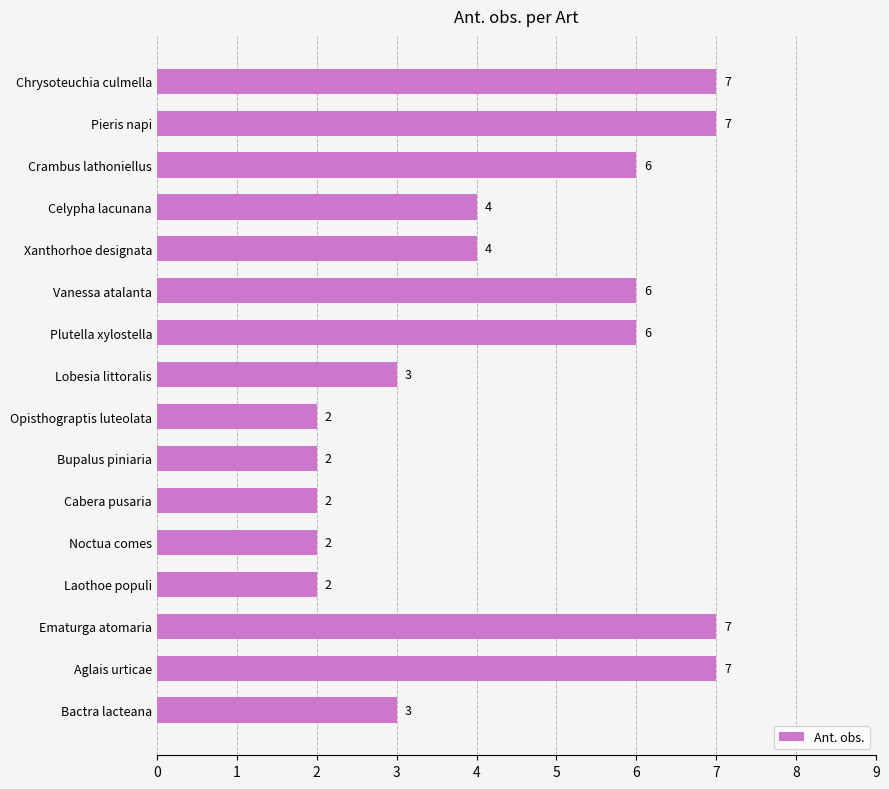

Between Cabera pusaria and Celypha lacunana, which is larger?

Celypha lacunana